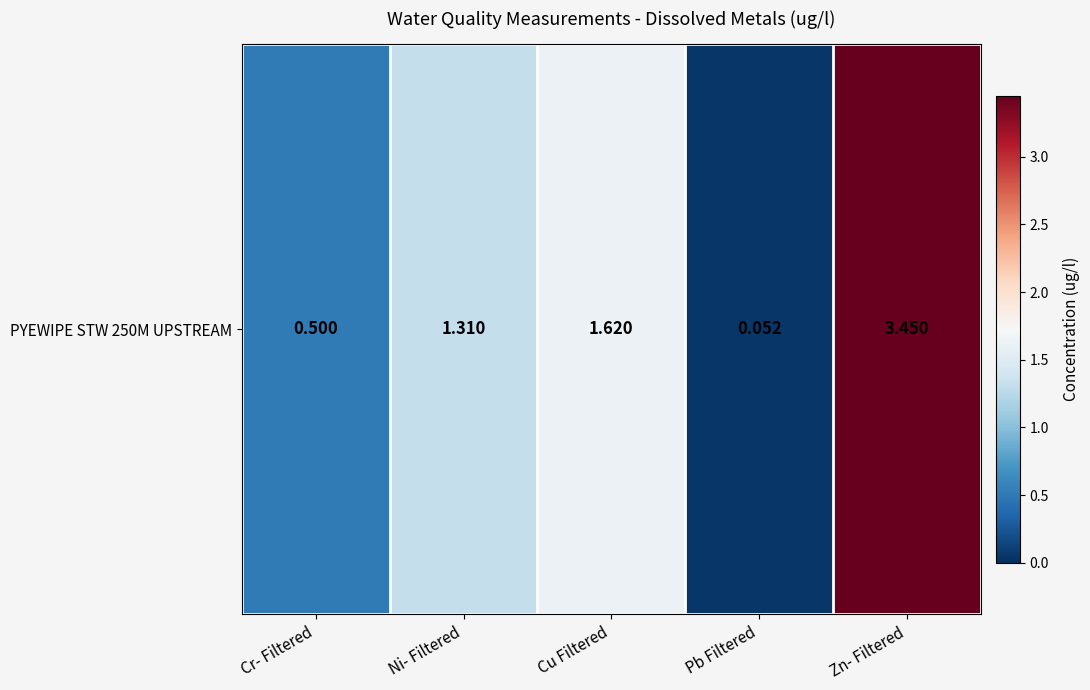

Reading right to left, what are all the values shown in this chart?

3.5	0.1	1.6	1.3	0.5